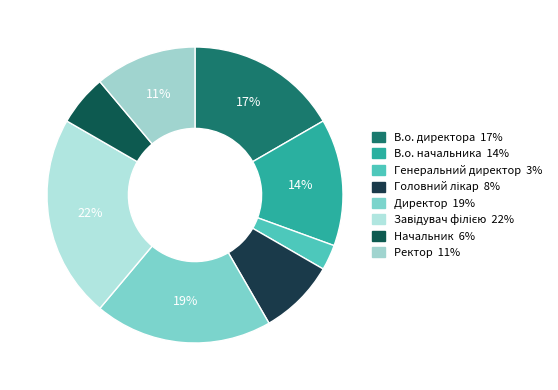

Is there a majority slice in this chart?

No